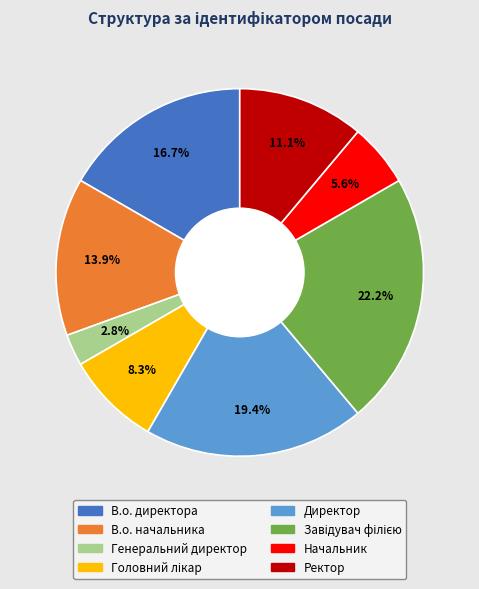

Which category has the smallest portion of the pie?

Генеральний директор